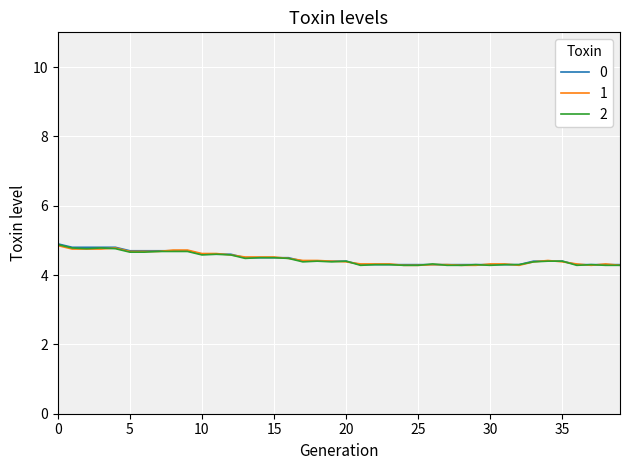

What is the lowest value of the 1 series?

4.3